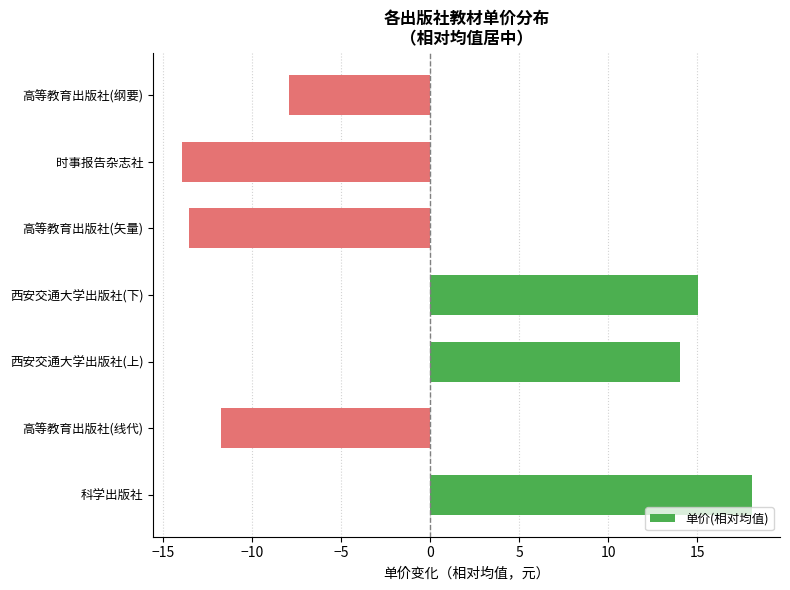

Rank the categories by value from lowest to highest.

时事报告杂志社, 高等教育出版社(矢量), 高等教育出版社(线代), 高等教育出版社(纲要), 西安交通大学出版社(上), 西安交通大学出版社(下), 科学出版社